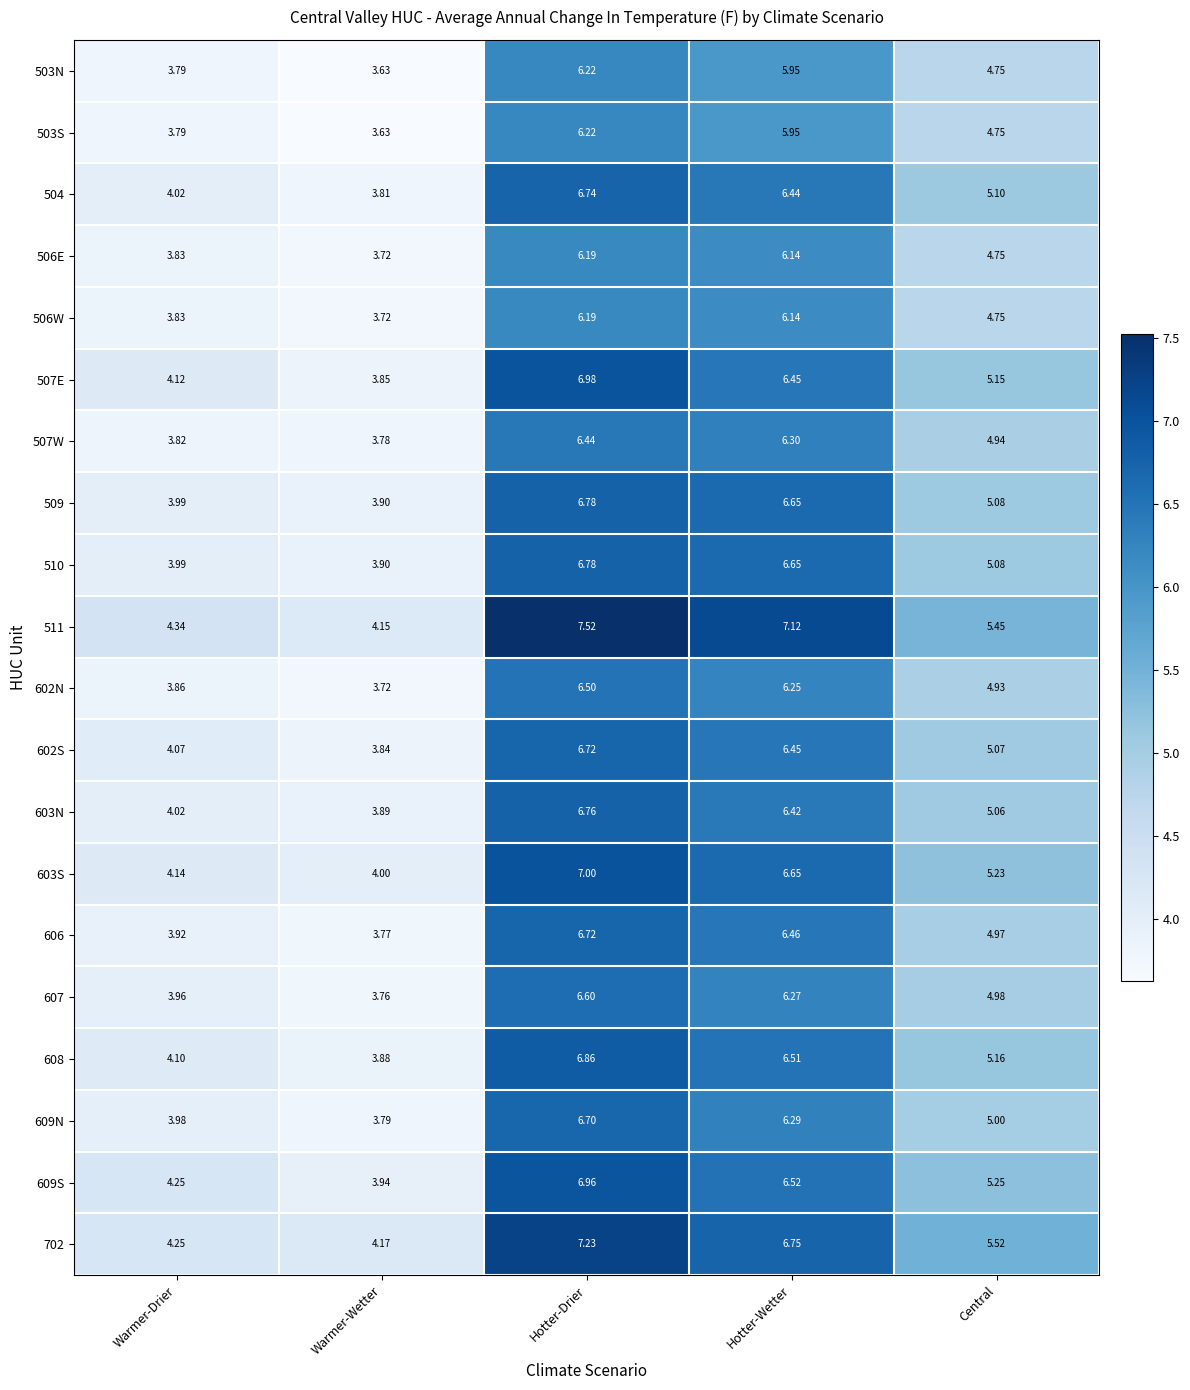

Where is 702 nearest to the value 5?

Central